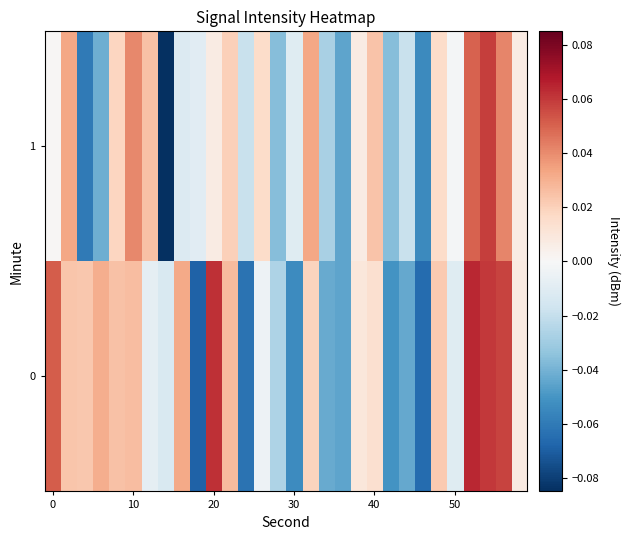

What is the greatest value displayed?

0.1